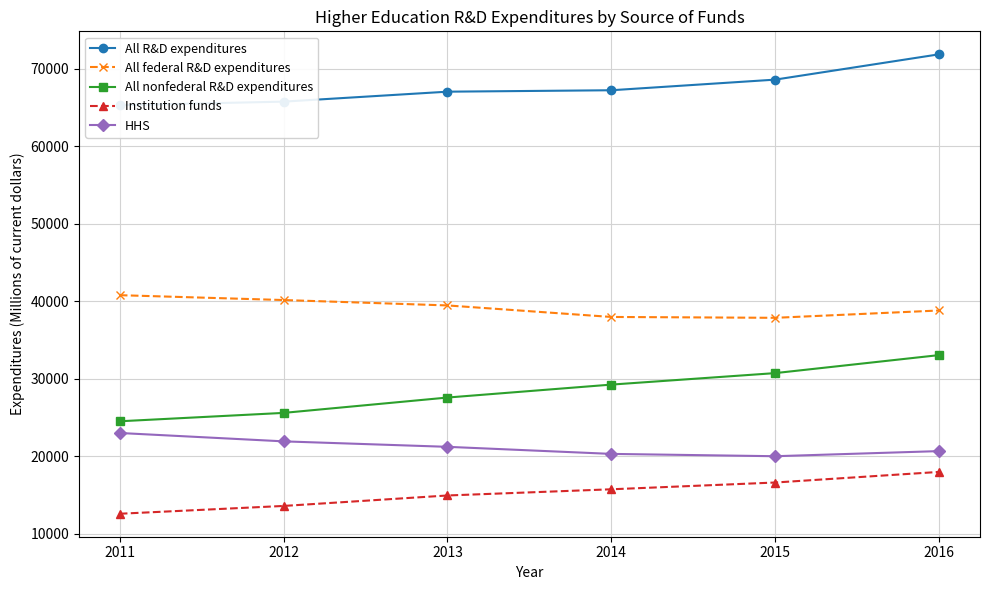

The All R&D expenditures series shows 67197 at 2014. True or false?

True